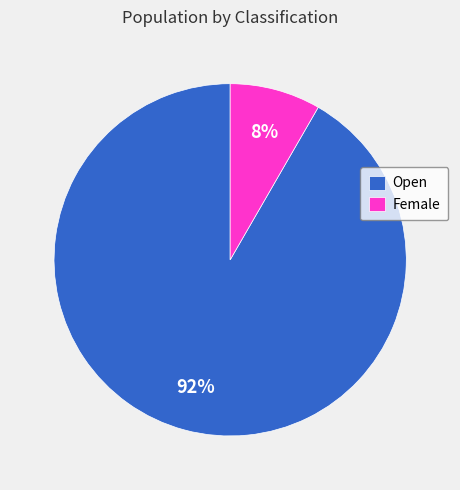

Between Open and Female, which is larger?

Open